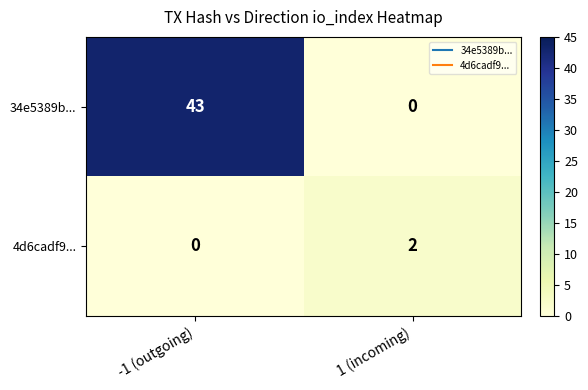

How many categories are shown in the chart?

2